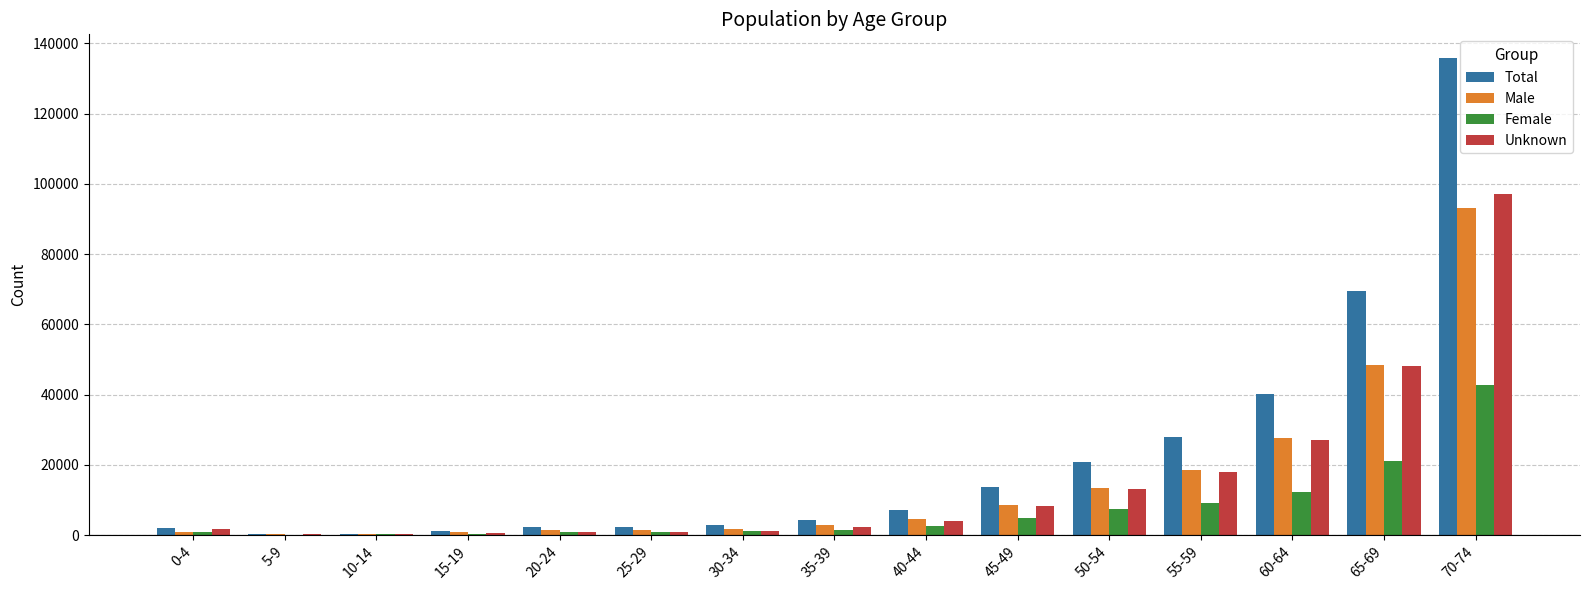

At which category is the sum across all series the highest?

70-74